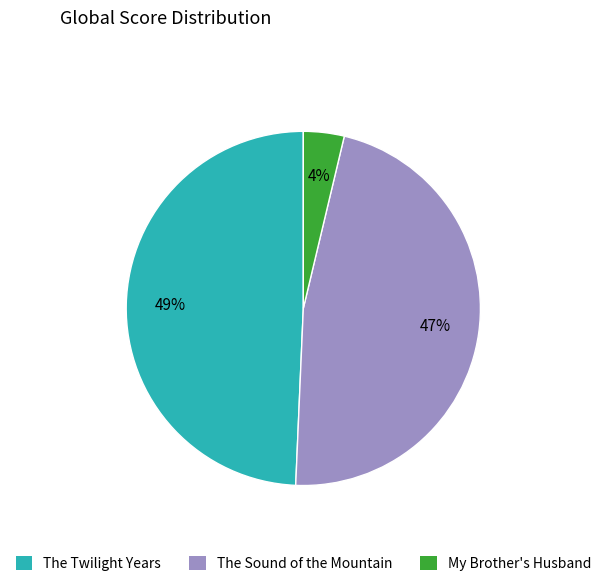

Which category has the biggest portion of the pie?

The Twilight Years